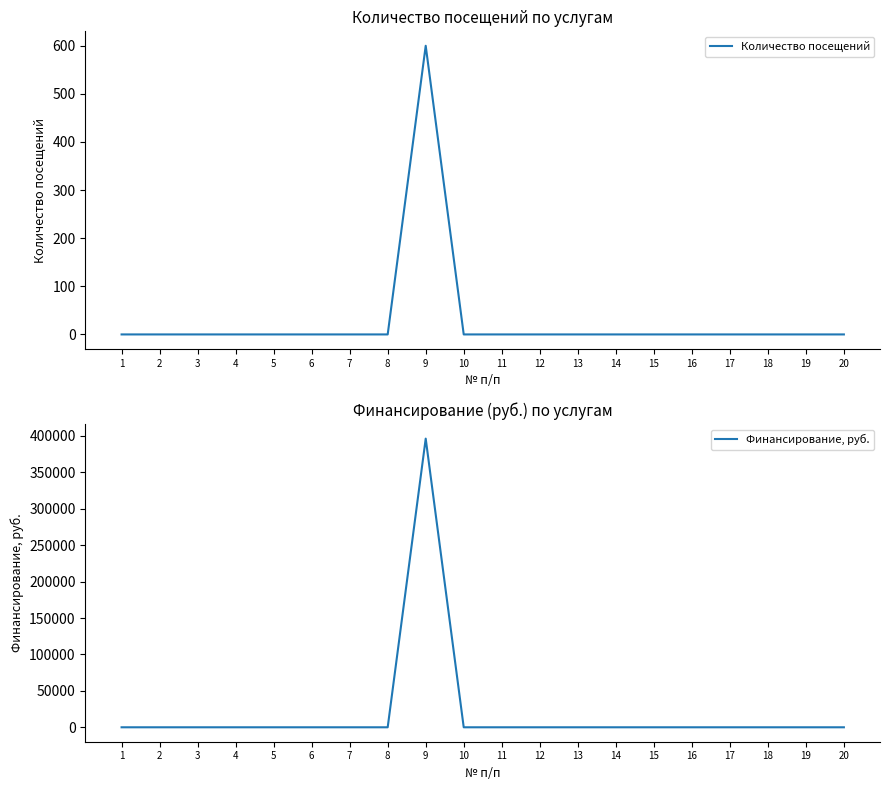

Reading left to right, list all the values displayed in this chart.

Количество посещений: 1=0	2=0	3=0	4=0	5=0	6=0	7=0	8=0	9=600	10=0	11=0	12=0	13=0	14=0	15=0	16=0	17=0	18=0	19=0	20=0
Финансирование, руб.: 1=0	2=0	3=0	4=0	5=0	6=0	7=0	8=0	9=396318	10=0	11=0	12=0	13=0	14=0	15=0	16=0	17=0	18=0	19=0	20=0